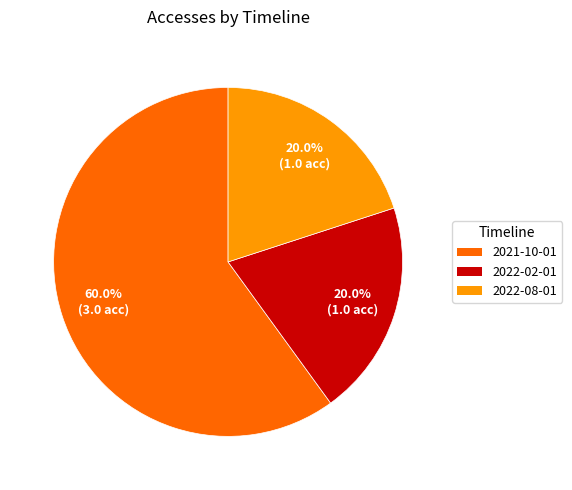

What percentage is the 2021-10-01 slice, to the nearest percent?

60%